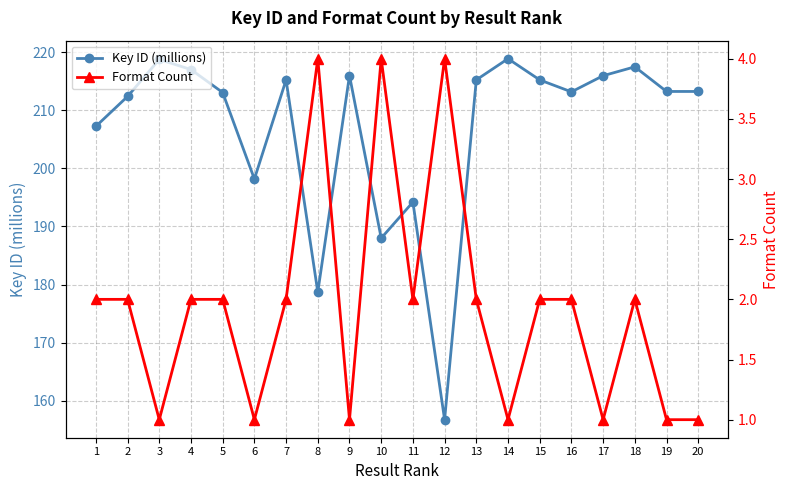

What are all the series names shown in the legend?

Key ID (millions), Format Count